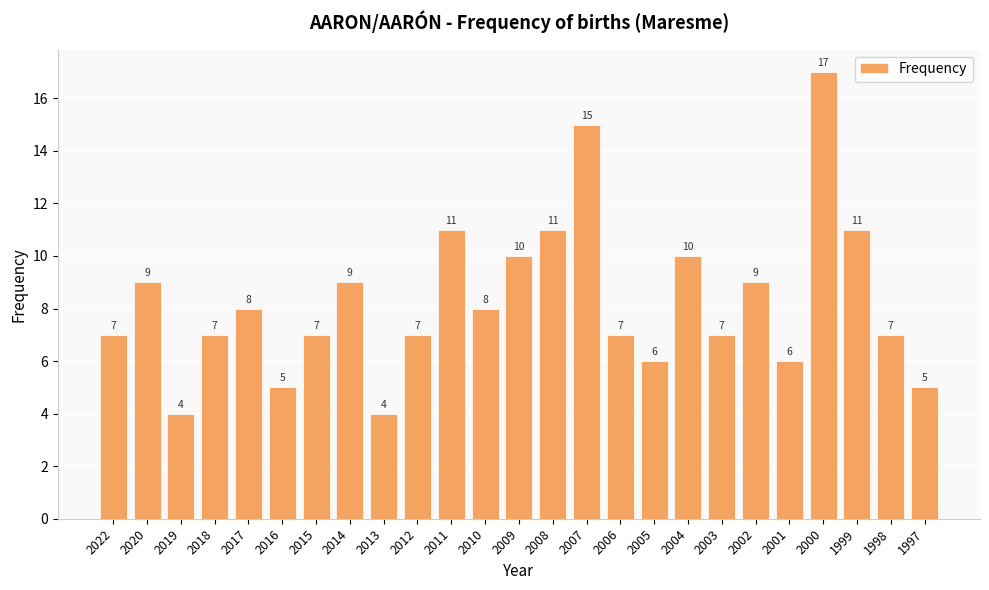

What is the change in value from 2007 to 2002?

-6